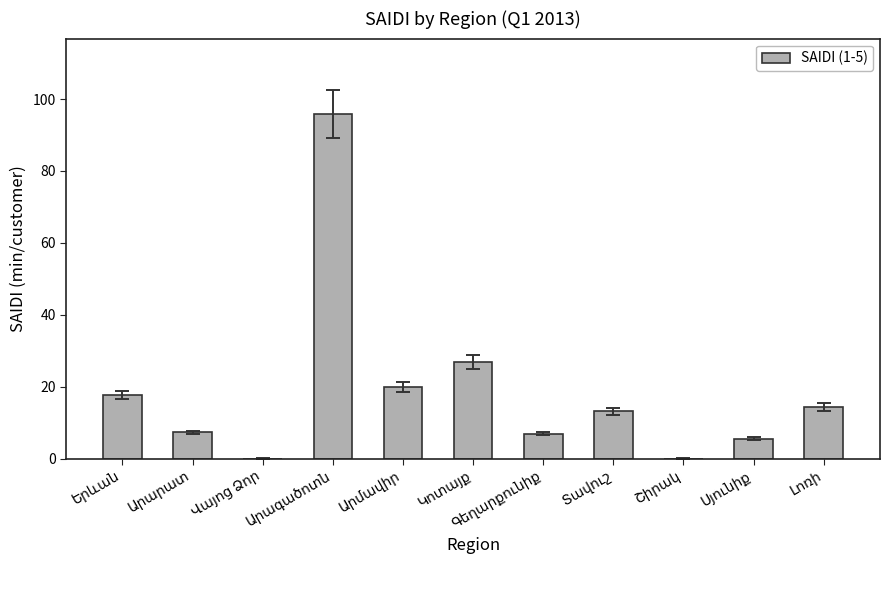

What is the sum of all values?

207.3